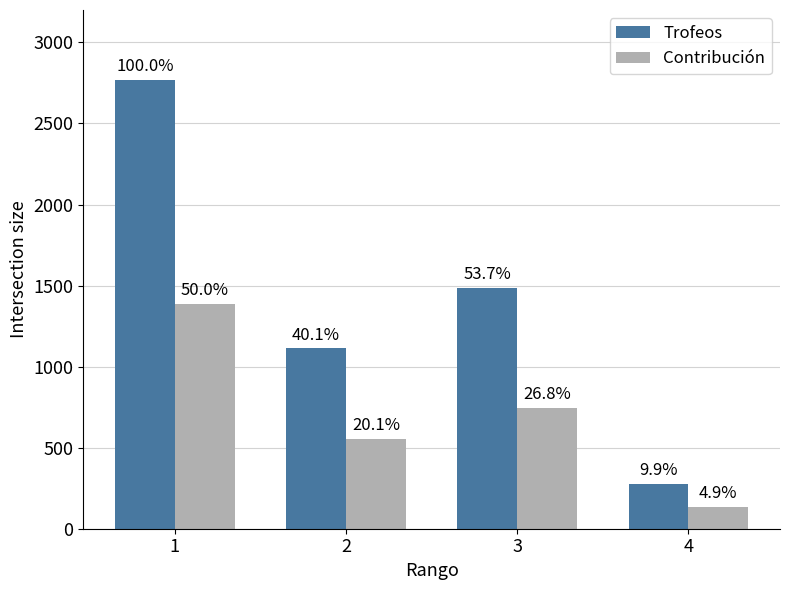

Where is Contribución nearest to the value 761?

3